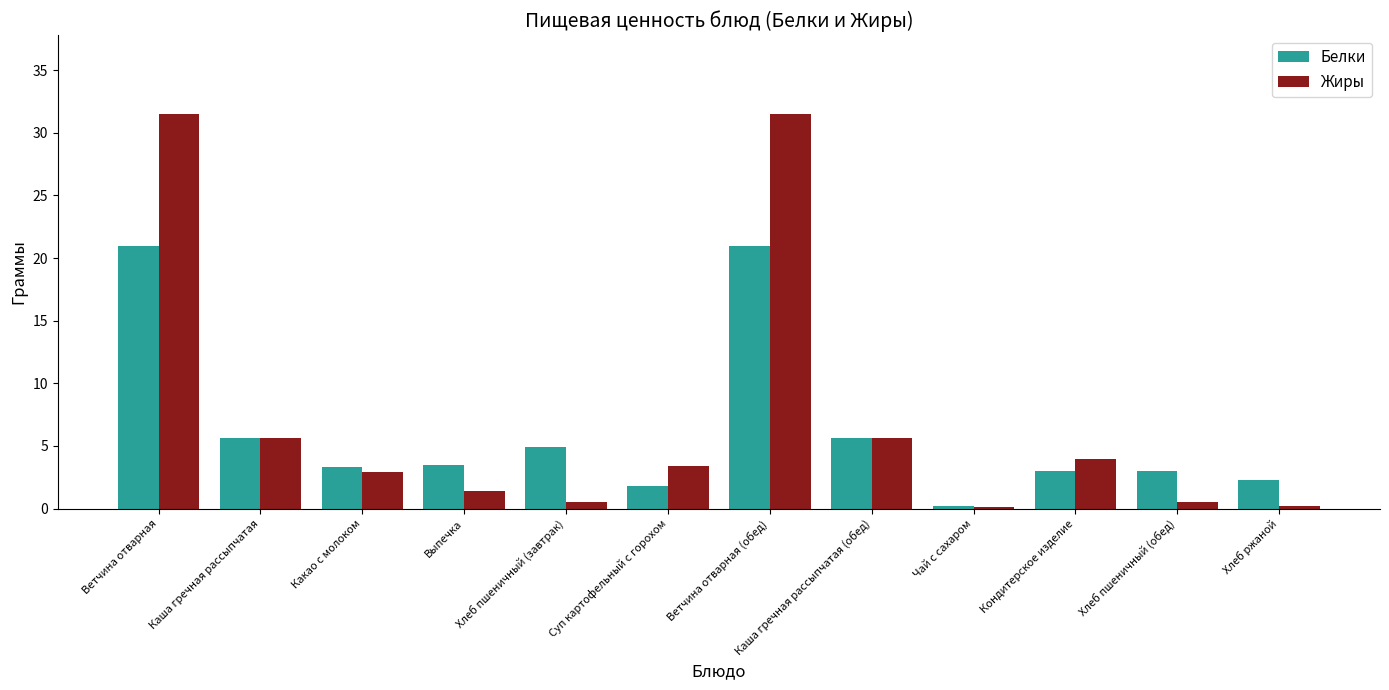

What is the total value across all series at Ветчина отварная (обед)?

52.5